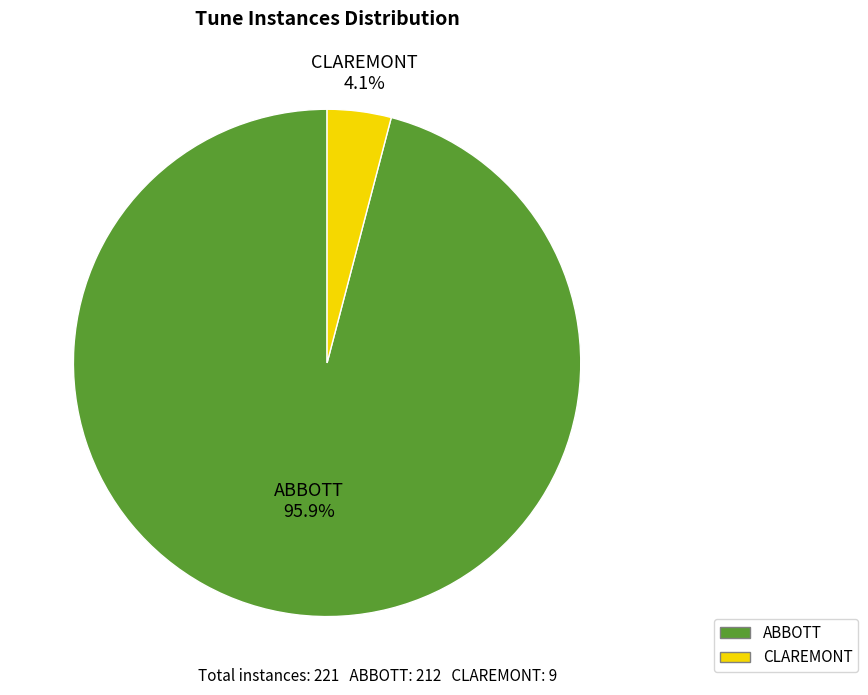

Combined, do CLAREMONT and ABBOTT account for over 50%?

Yes